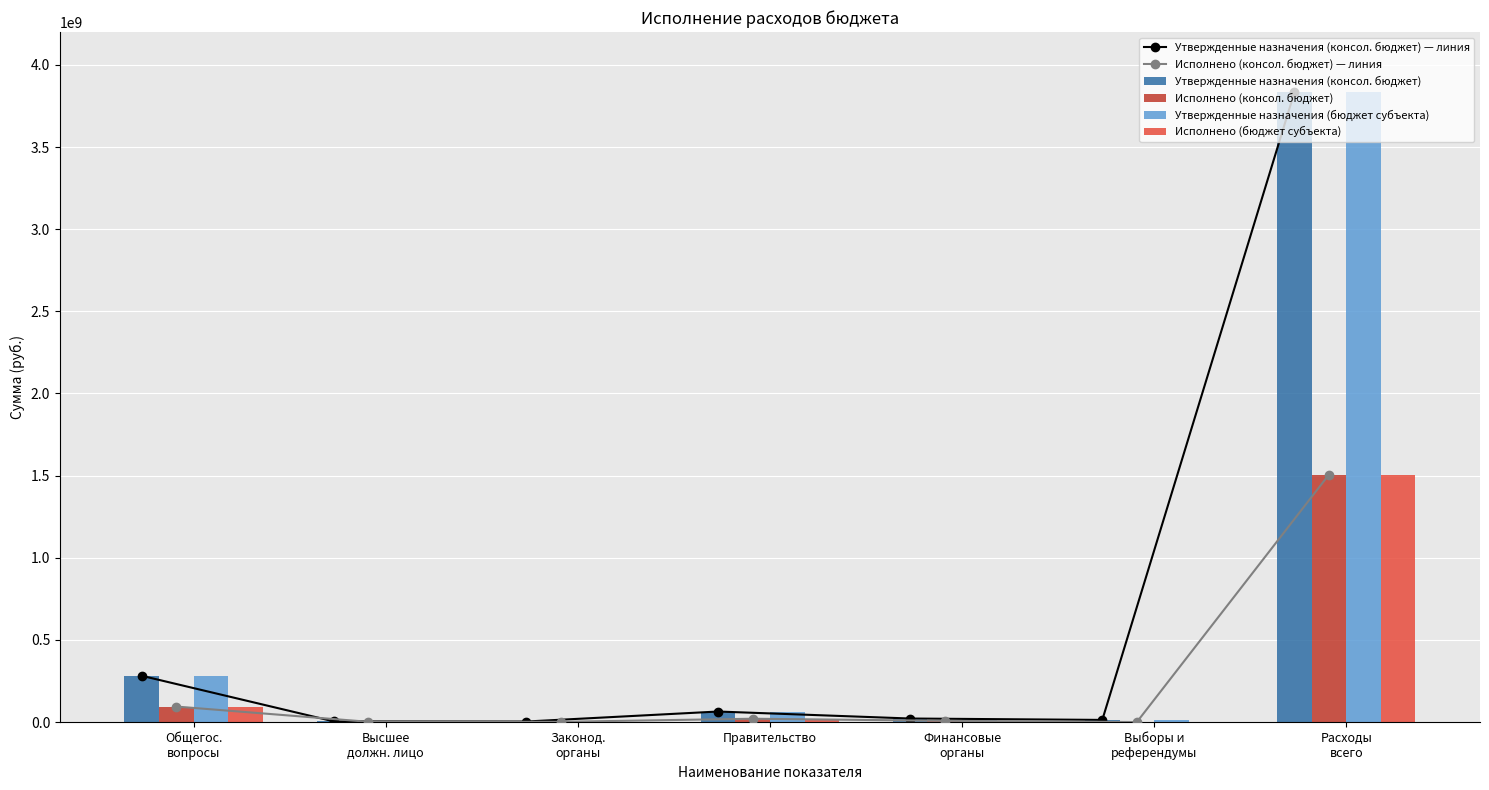

Count the number of data series in this chart.

6